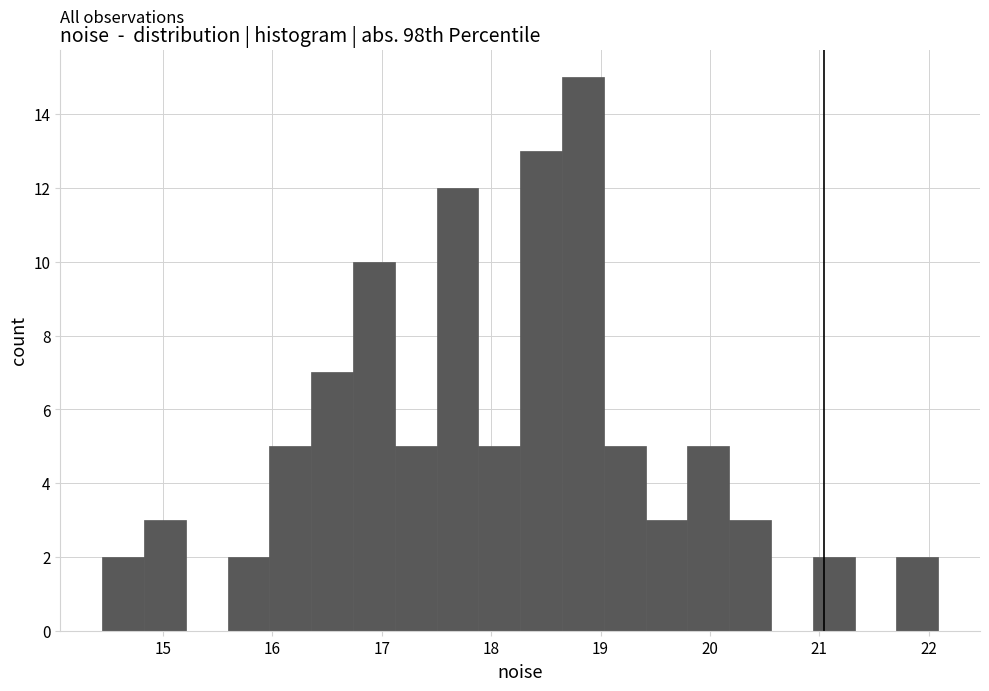

Read against the x-axis, roughly where is the centre of the tallest bar?

18.8